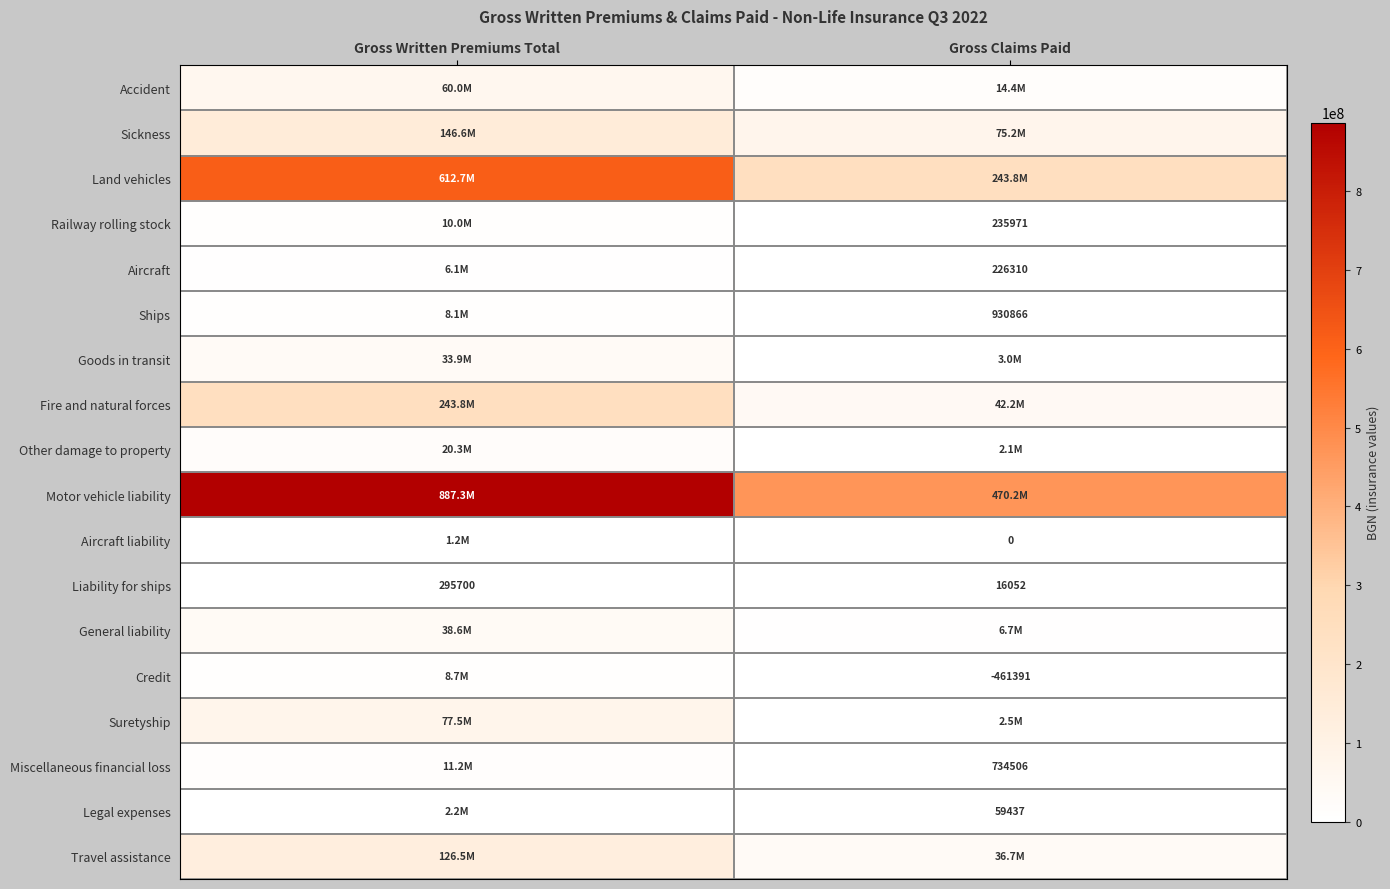

Is the value of Land vehicles at Gross Claims Paid greater than the value of Legal expenses at Gross Written Premiums Total?

Yes